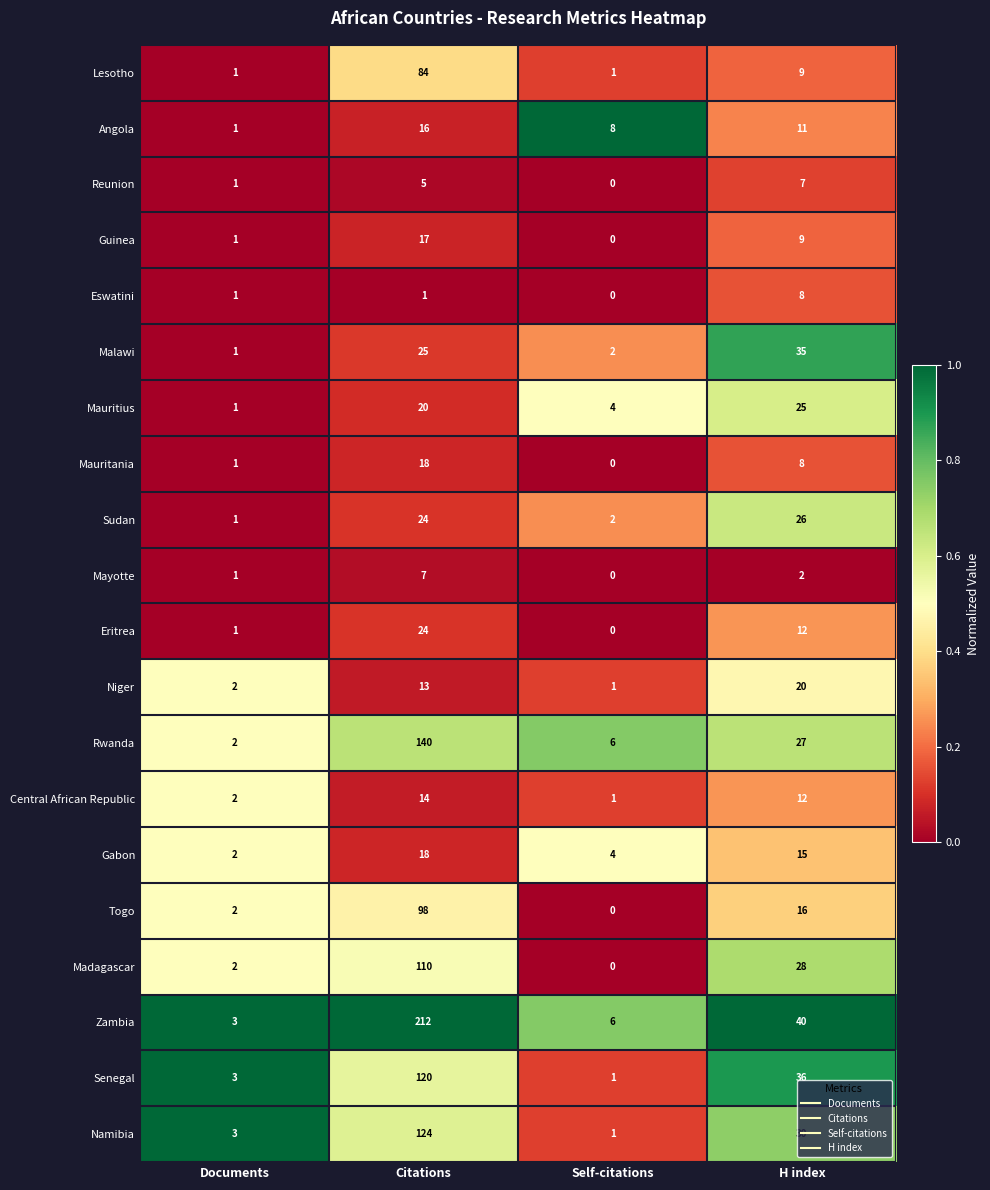

At how many categories does at least one series exceed 0?

4